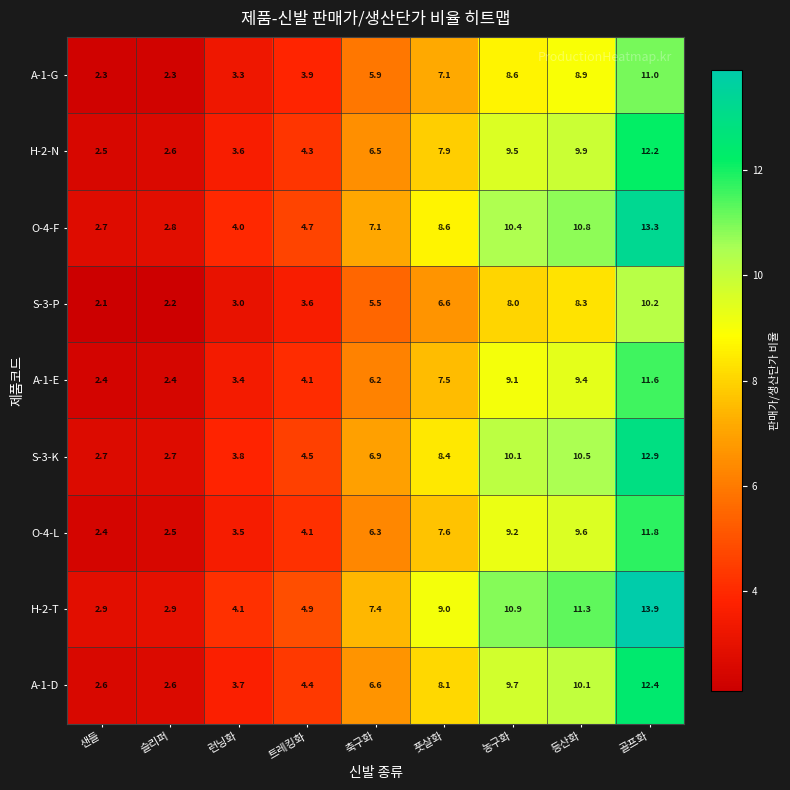

Which series changed the most between 축구화 and 등산화?

H-2-T